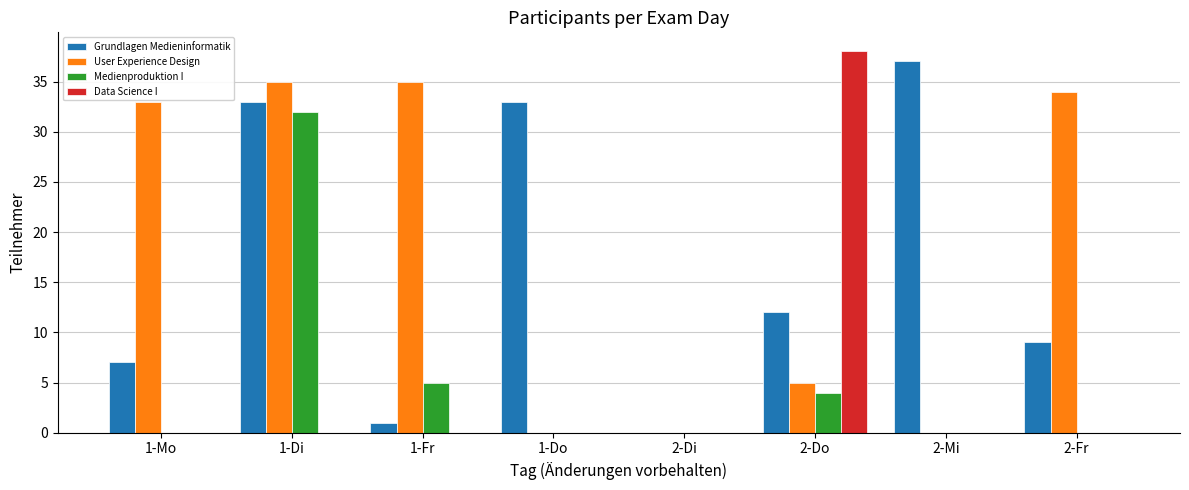

True or false: Grundlagen Medieninformatik has a value of 10 at 1-Mo.

False